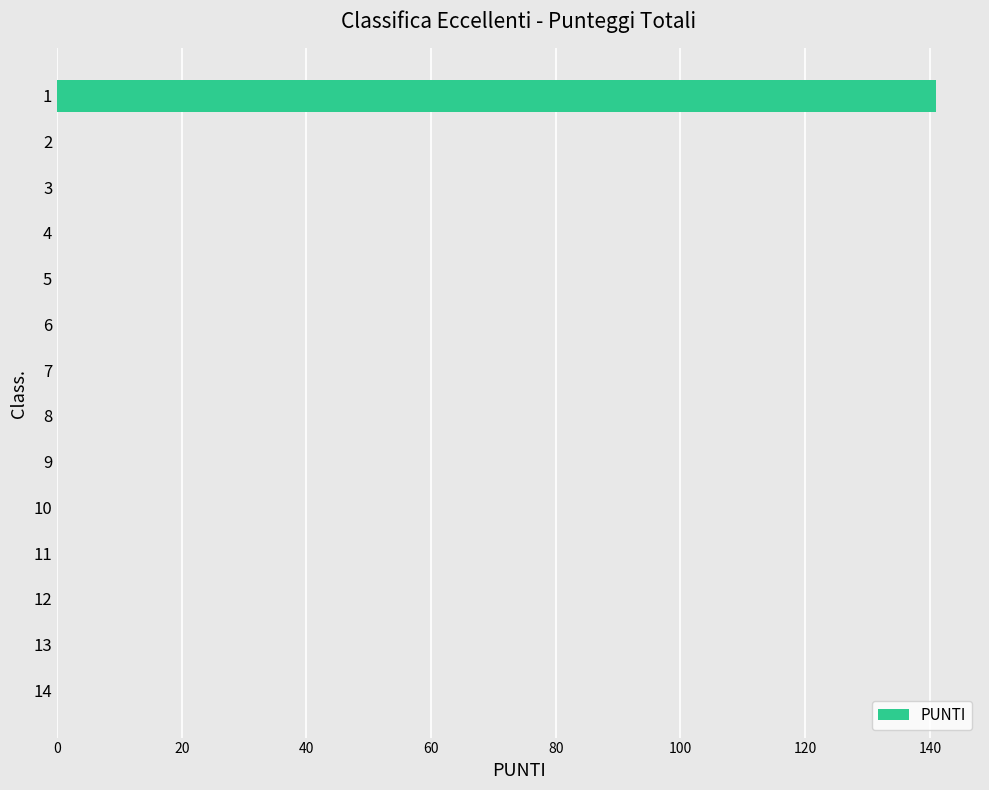

What is the sum of all values?

141